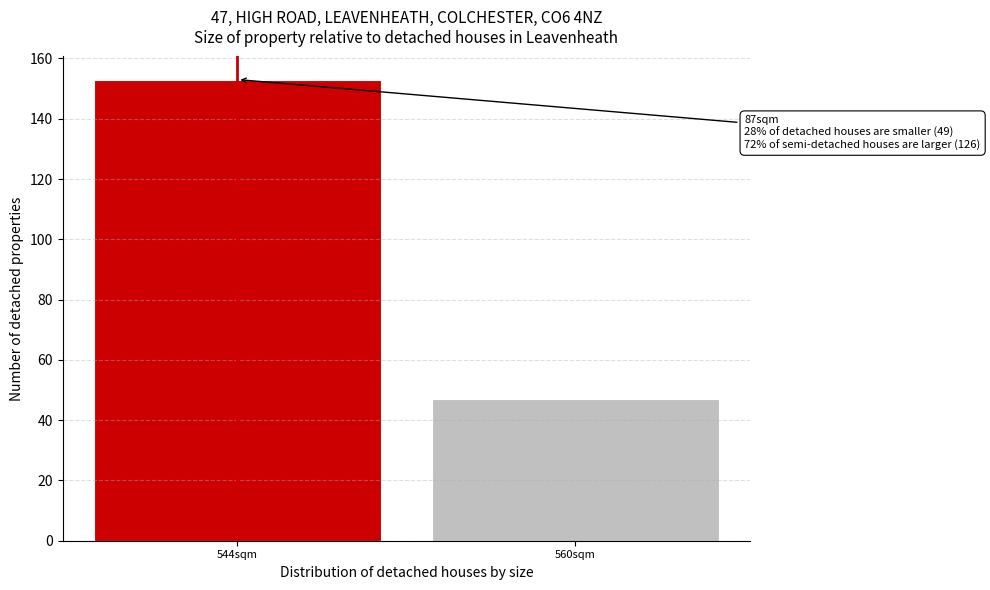

Reading left to right, list all the values displayed in this chart.

153	47